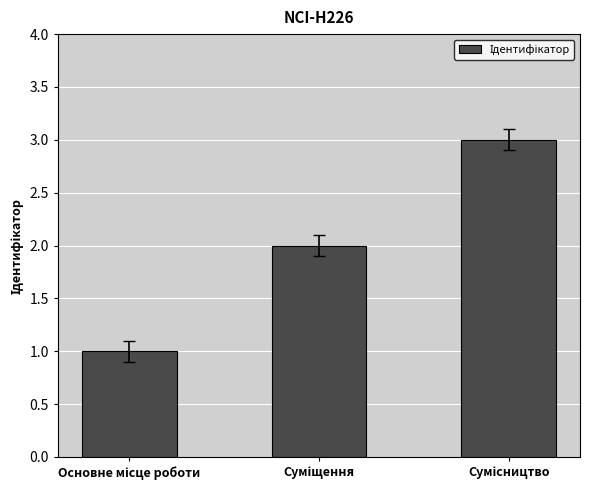

Reading left to right, extract all data points from this chart.

1	2	3